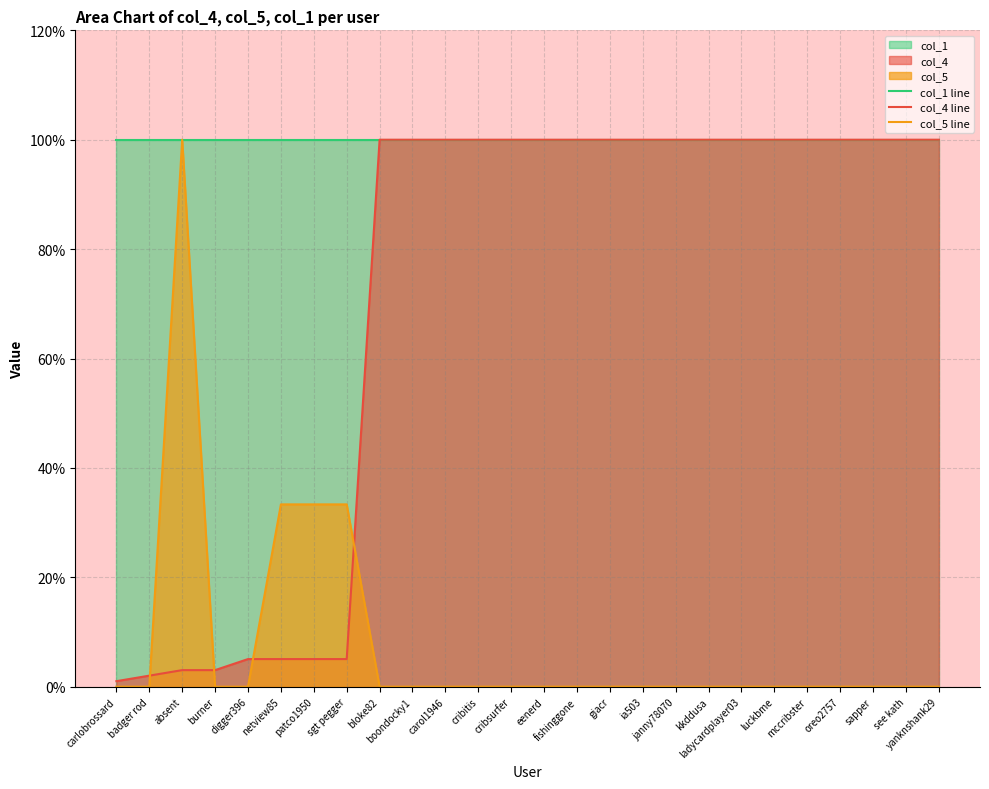

True or false: col_1 line has more than 2 points higher than both neighbors.

False